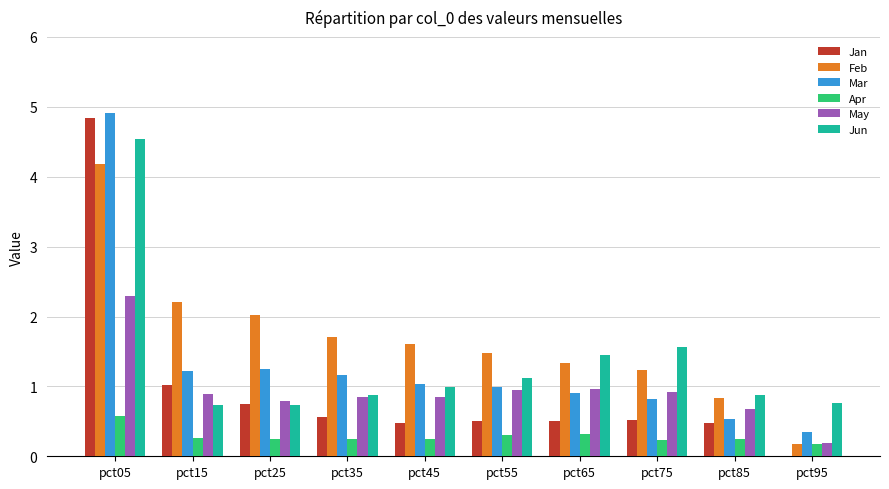

What is the sum of the Feb values at pct65 and pct85?

2.2